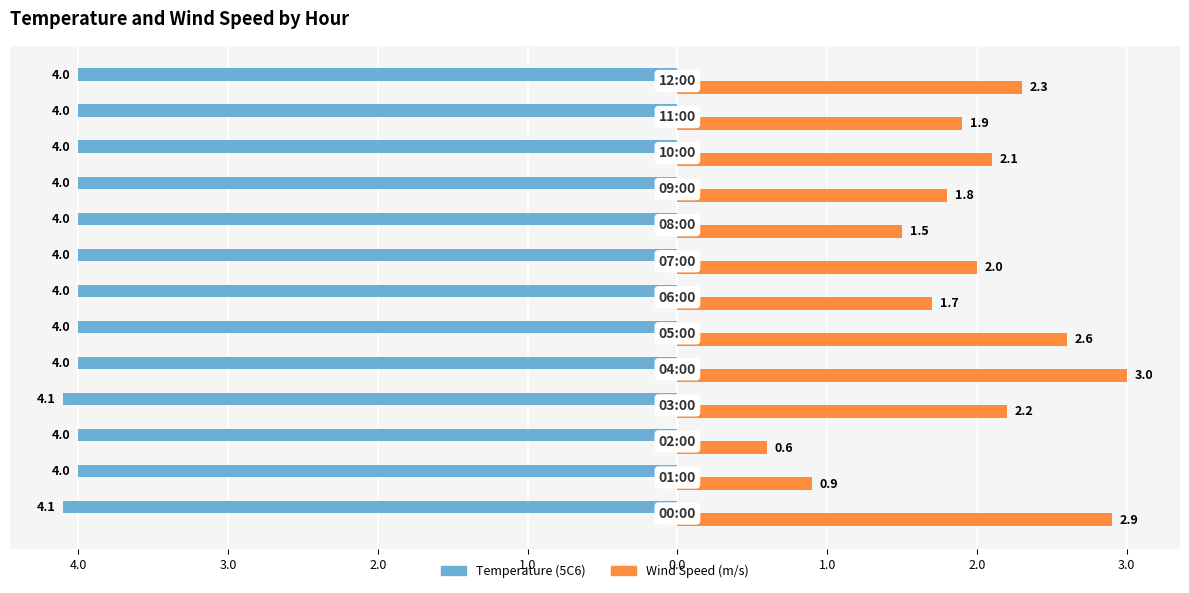

What are all the series names shown in the legend?

Temperature (5C6), Wind Speed (m/s)